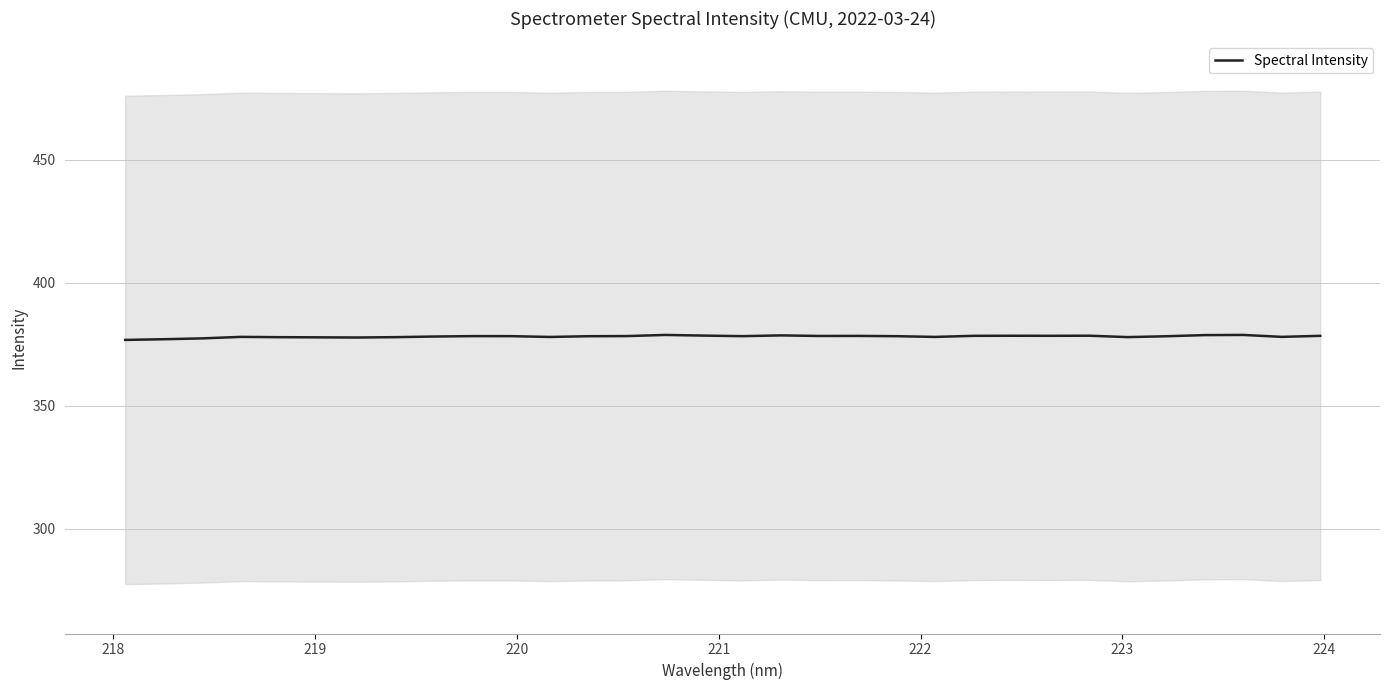

What is the lowest value of the Spectral Intensity series?

376.8